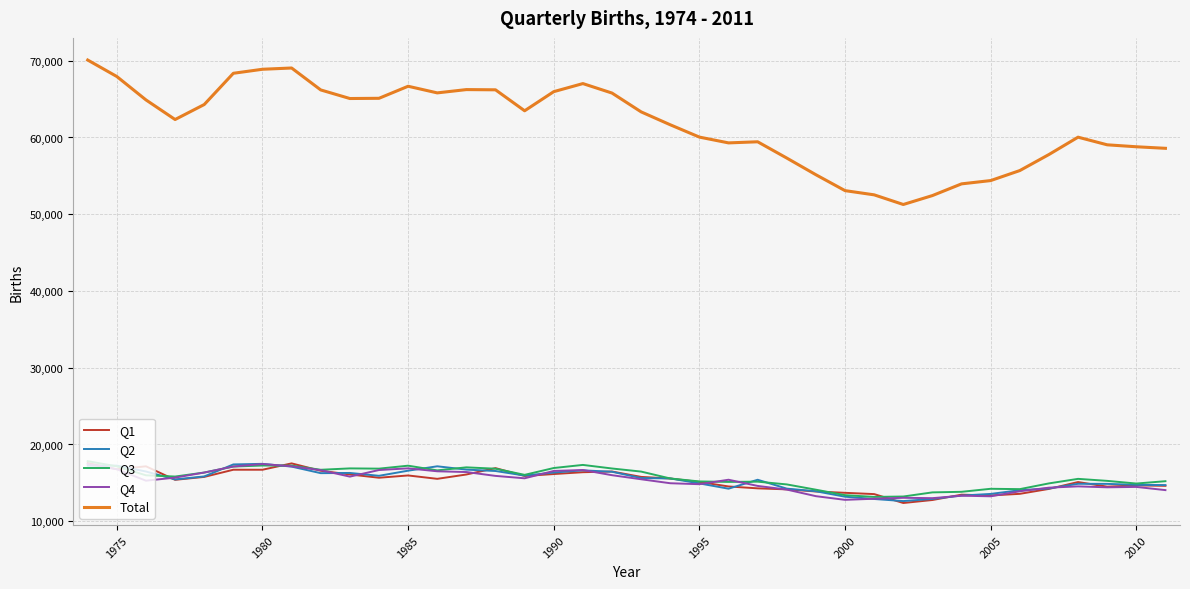

True or false: Q2 and Total cross at least once.

False